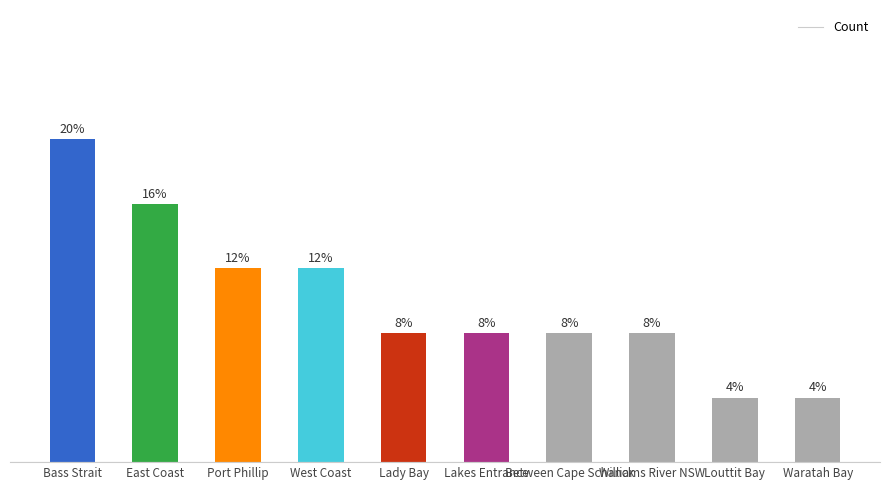

What is the label of the 6th bar from the right?

Lady Bay